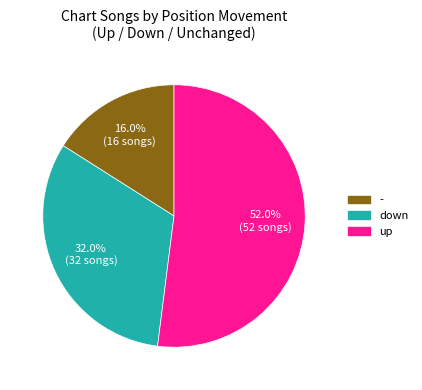

What percentage do down and - together represent?

48.0%